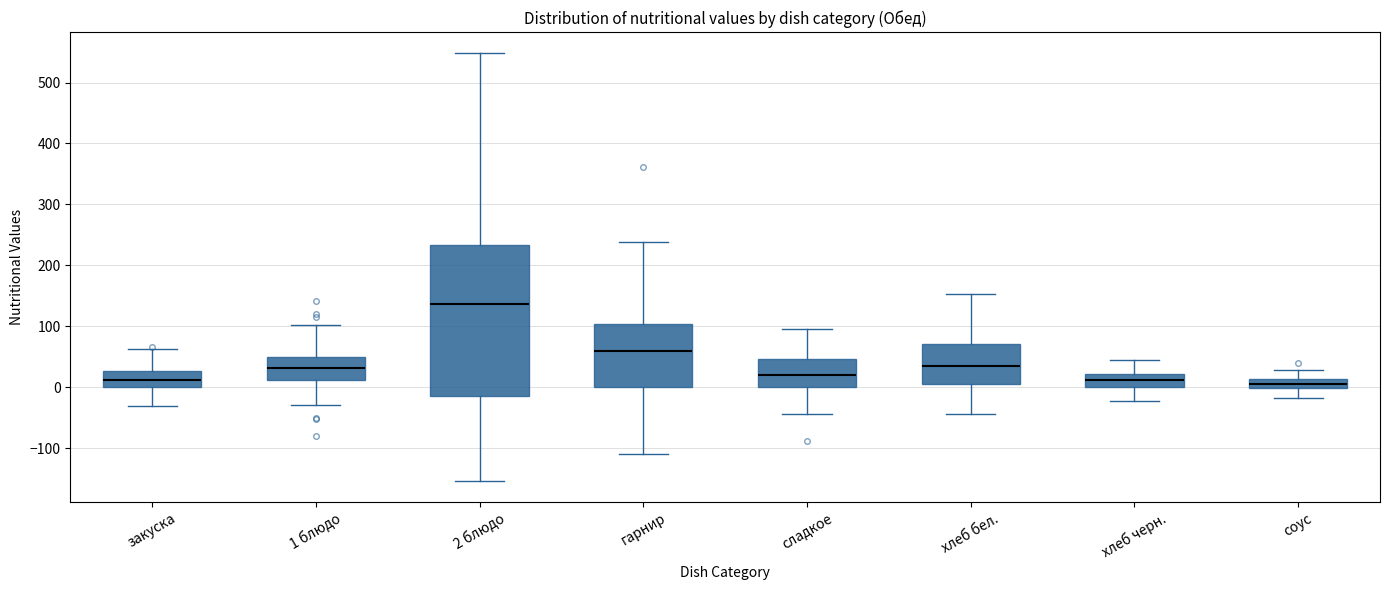

Comparing the boxes themselves (not the whiskers), which one is the tallest?

2 блюдо